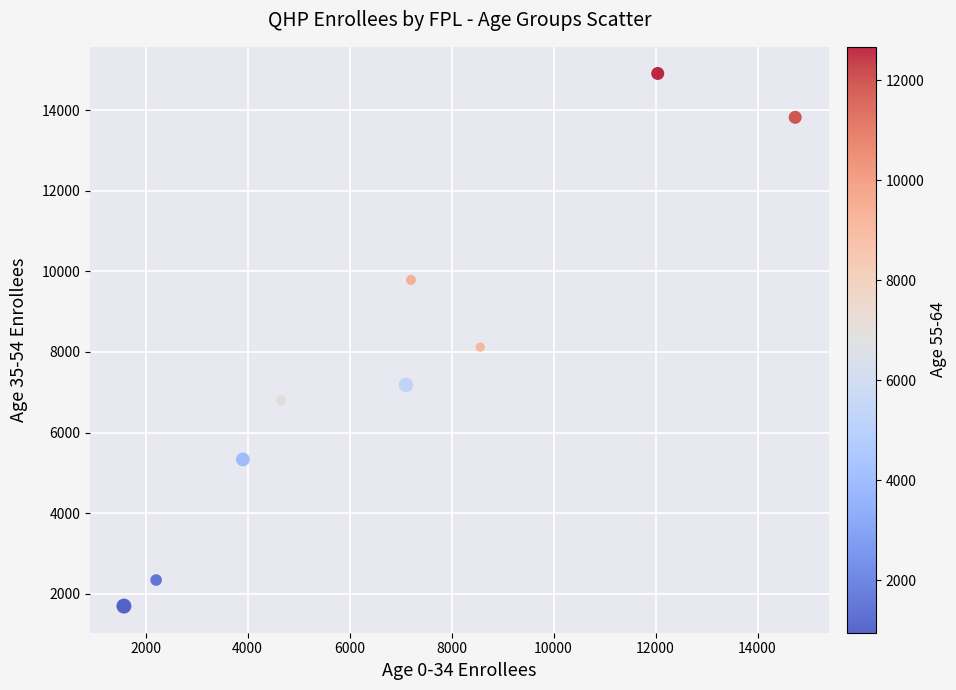

What Y value in the scatter plot is closest to 8302?

8121